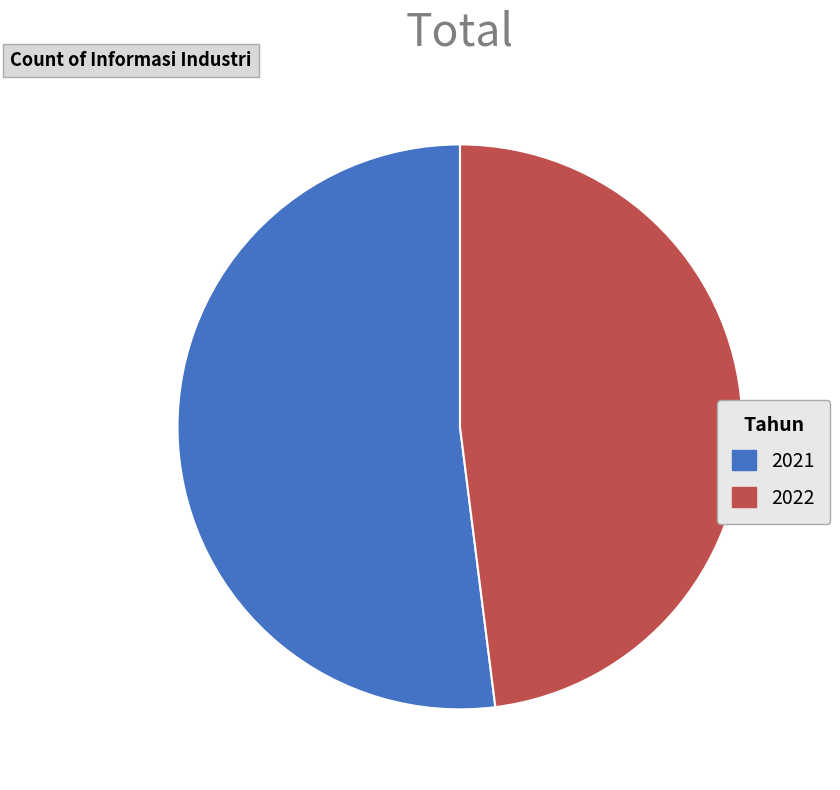

Does any single category account for the majority?

Yes